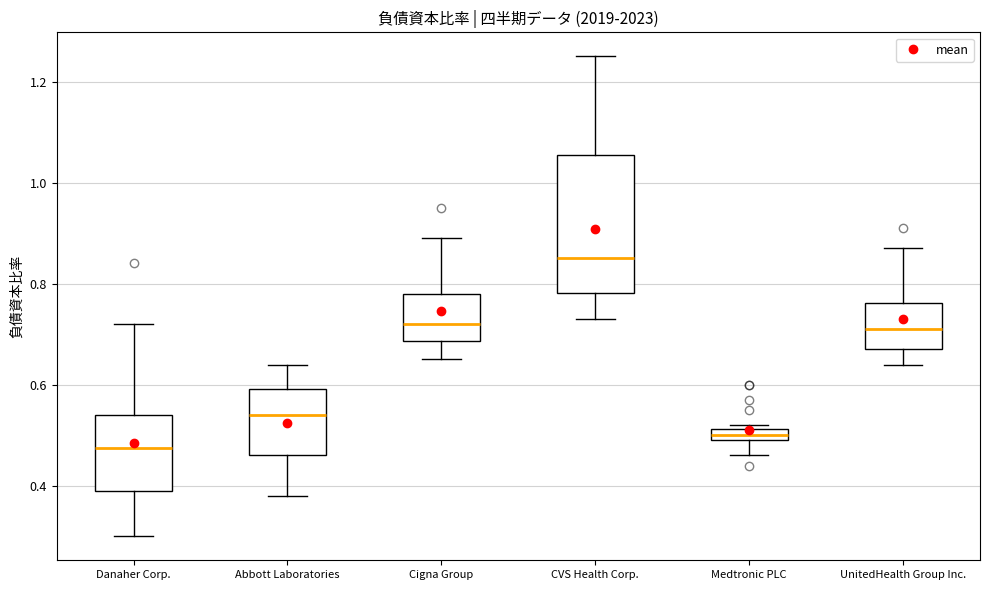

Where is the upper edge of the box for CVS Health Corp. on the y-axis? The values are not printed on the chart, so give them approximately, as read against the axis.

1.06